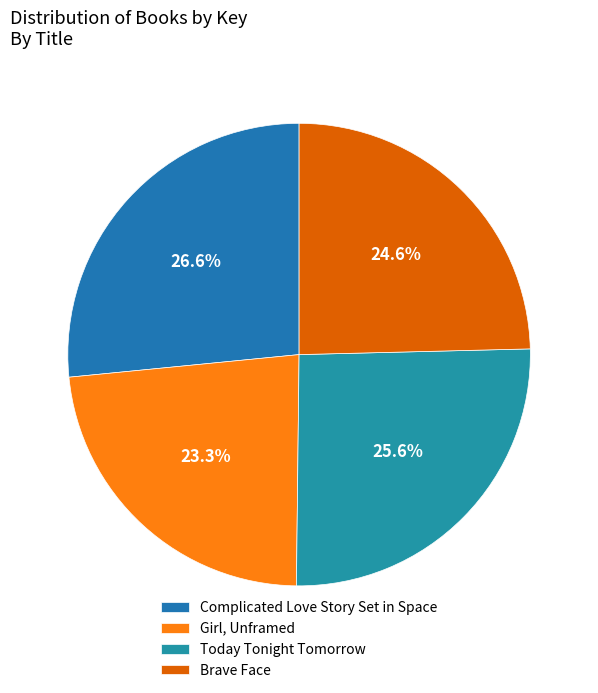

What is the ratio of the value at Today Tonight Tomorrow to the value at Girl, Unframed?

1.1